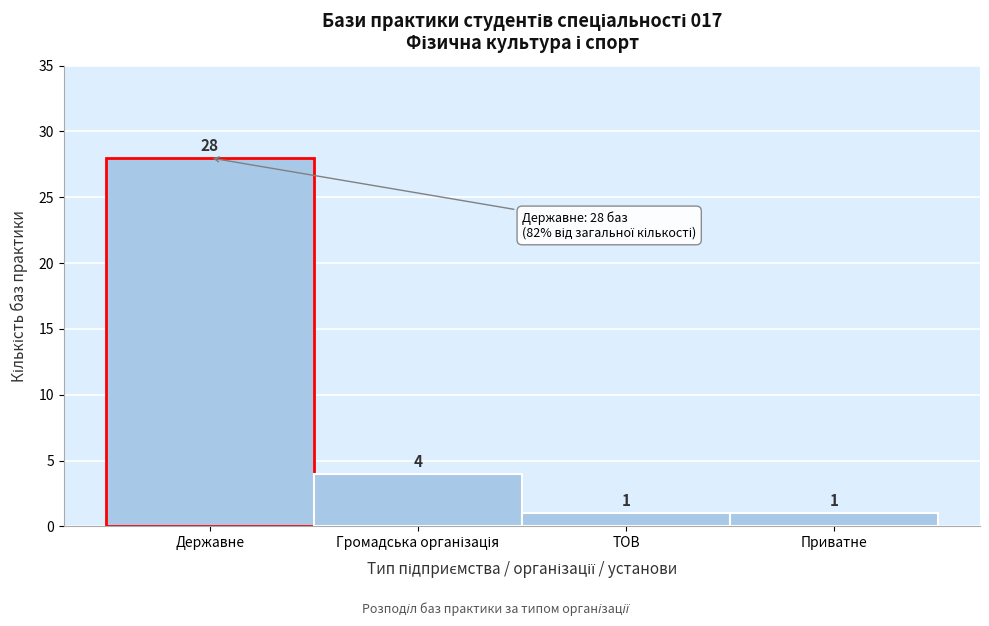

Reading left to right, list all the values displayed in this chart.

28	4	1	1